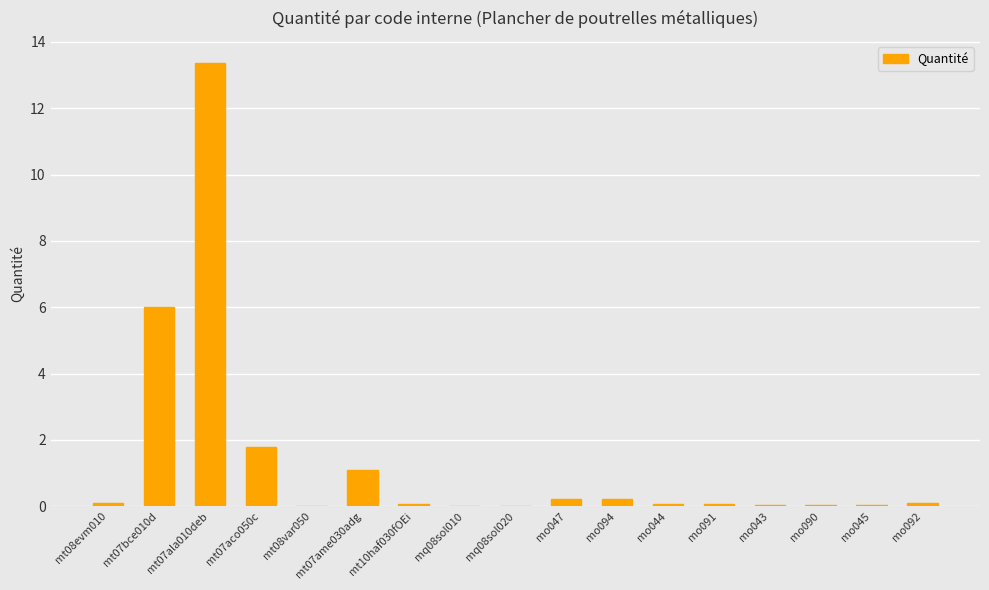

What is the greatest value displayed?

13.4